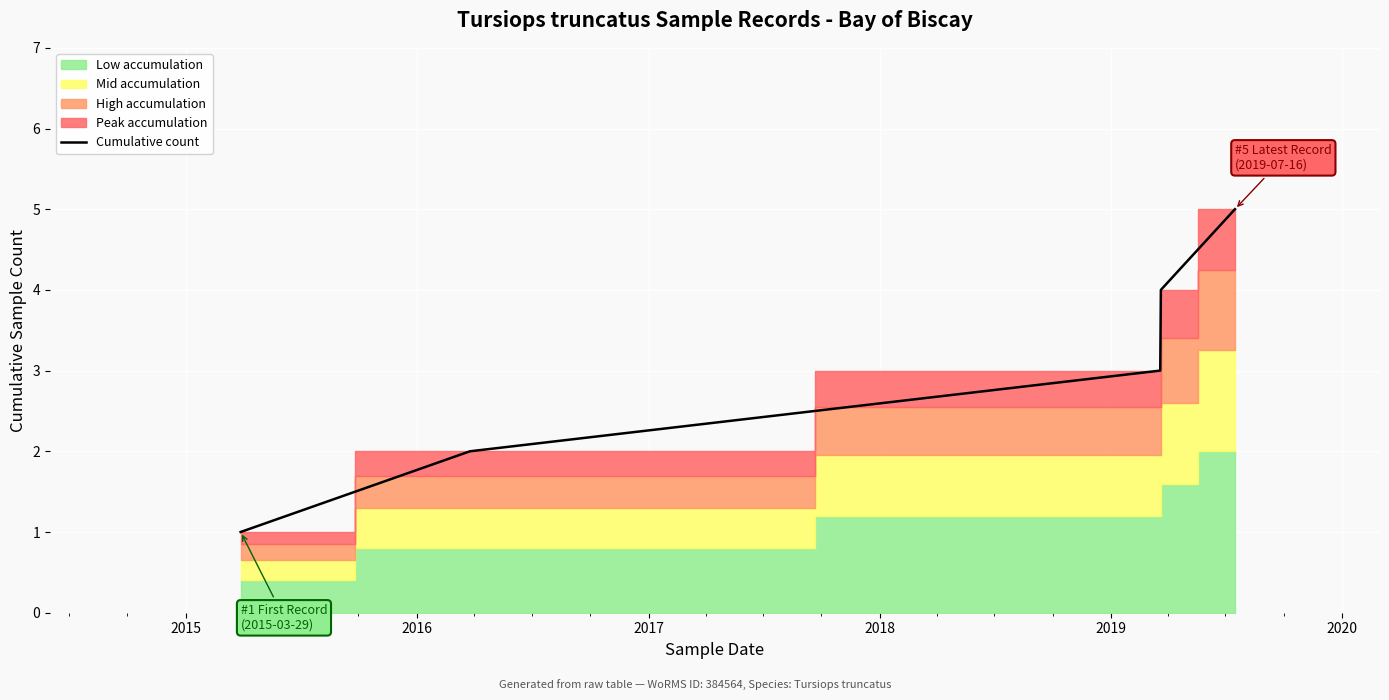

What is the maximum value for Cumulative count?

5